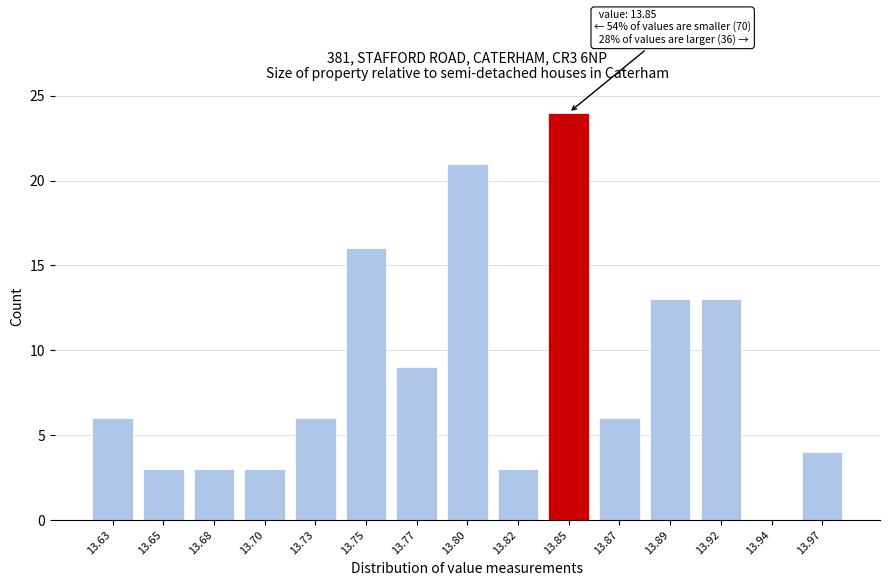

Reading left to right, list all the values displayed in this chart.

13.63=6	13.65=3	13.68=3	13.70=3	13.73=6	13.75=16	13.77=9	13.80=21	13.82=3	13.85=24	13.87=6	13.89=13	13.92=13	13.94=0	13.97=4